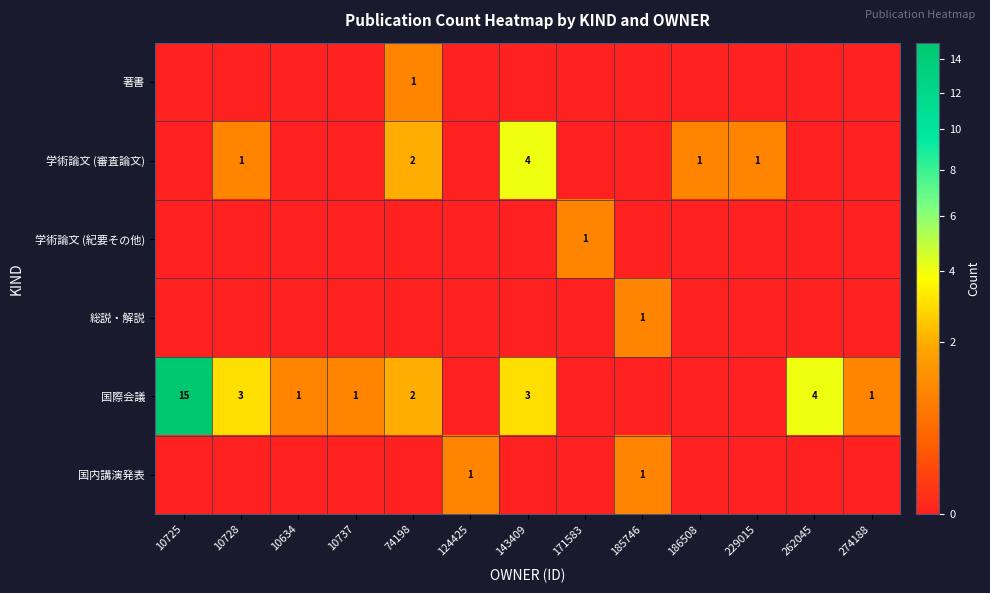

What is the difference between the highest and lowest values at 185746?

1